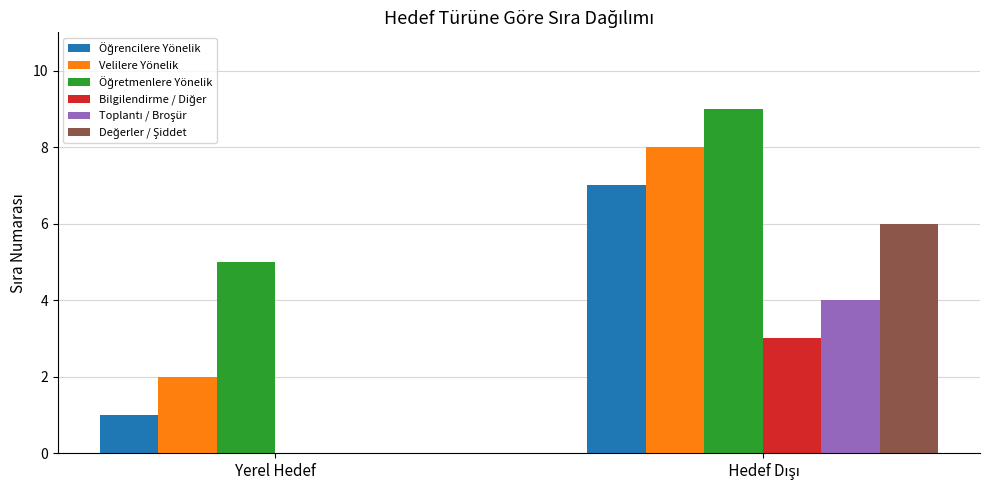

Is it true that Velilere Yönelik equals 1 at Yerel Hedef?

False